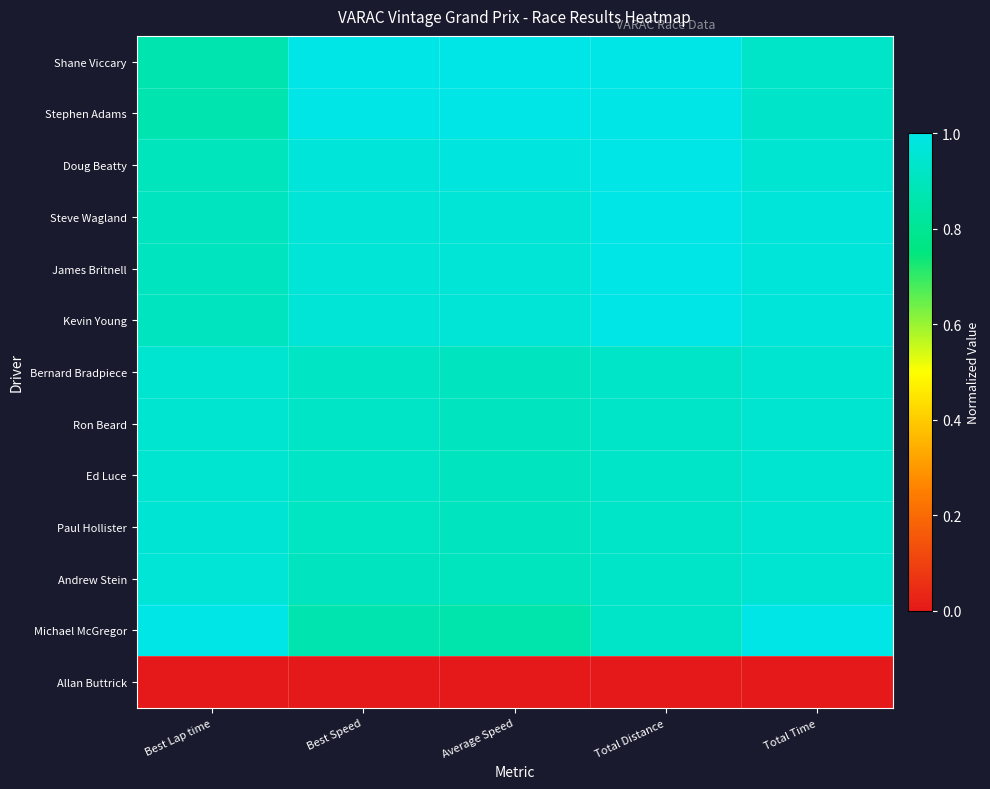

Between Best Lap time and Total Time, which is larger?

Total Time